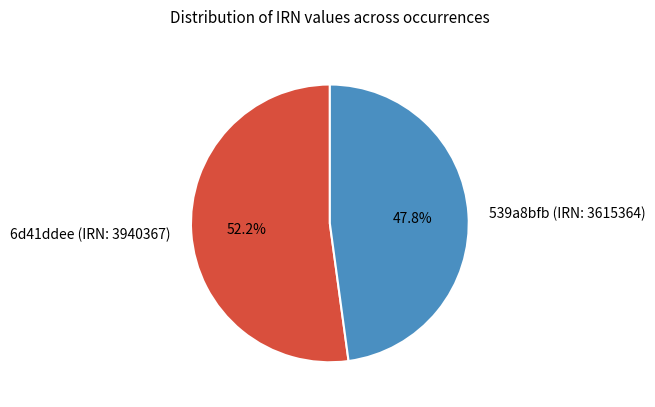

Which category has the biggest portion of the pie?

6d41ddee (IRN: 3940367)